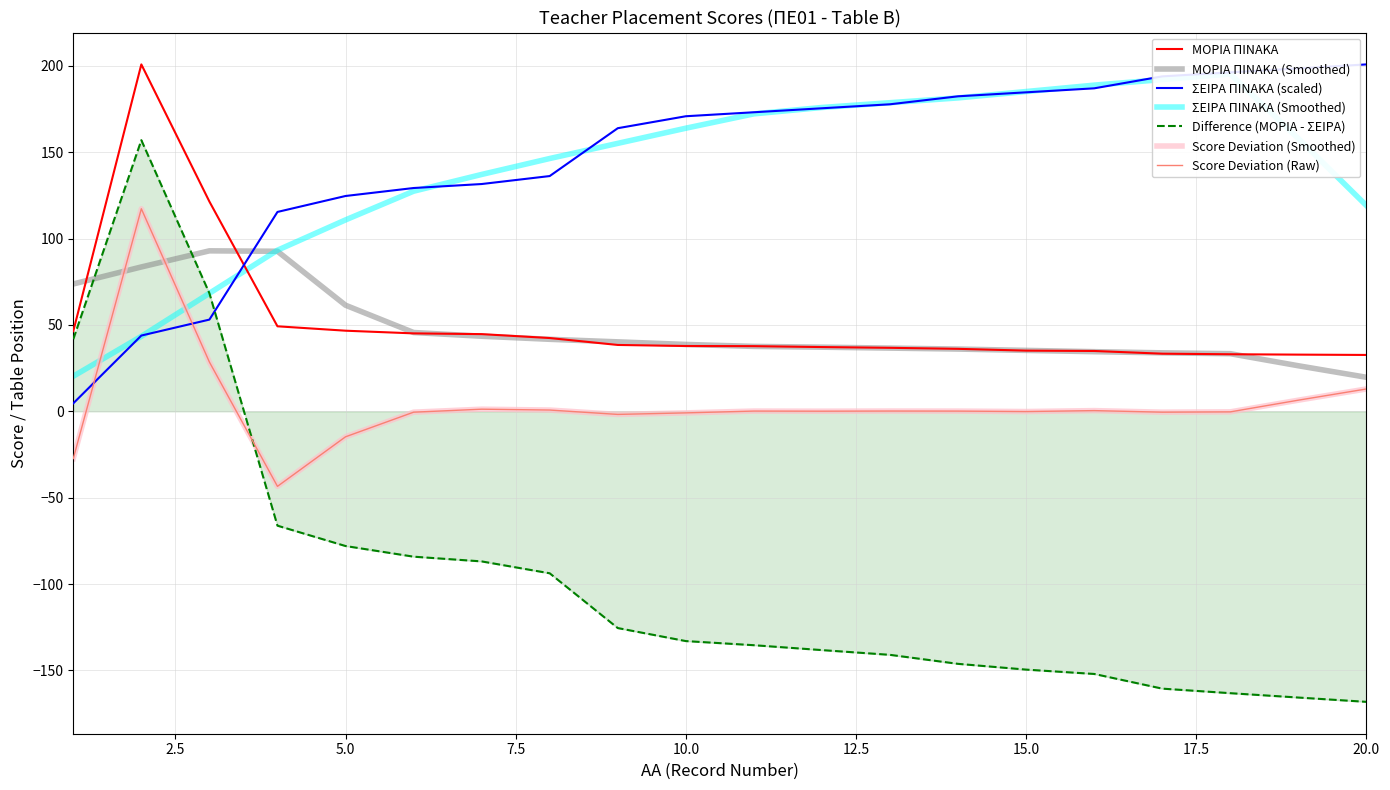

Which category has the highest value in the ΣΕΙΡΑ ΠΙΝΑΚΑ series?

20